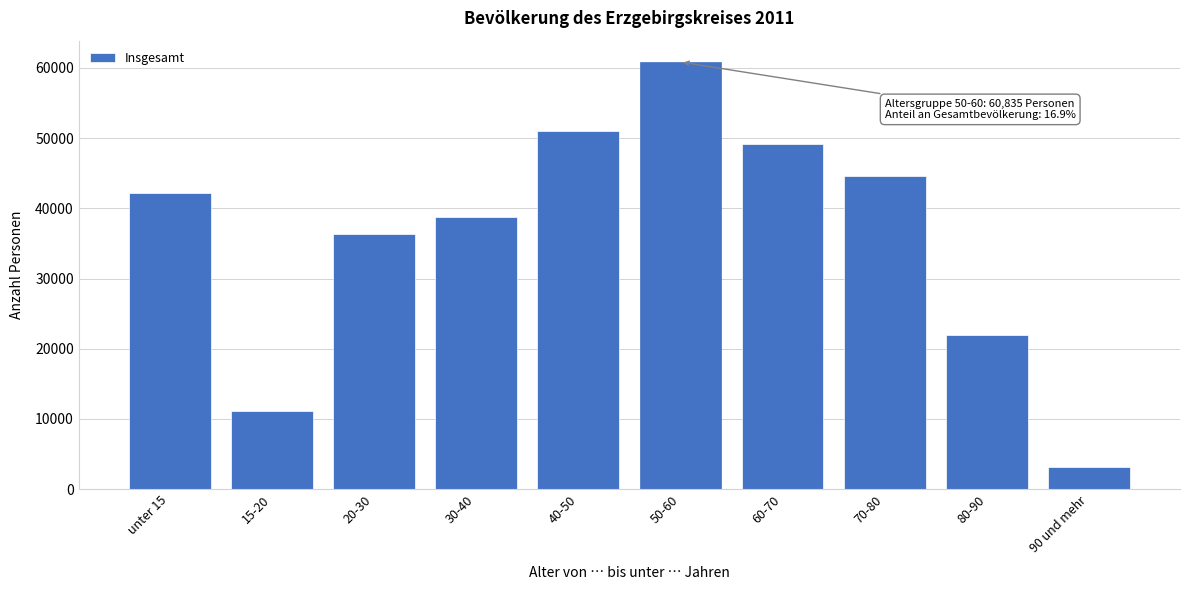

Reading right to left, extract all data points from this chart.

90 und mehr=3201	80-90=21938	70-80=44554	60-70=49212	50-60=60835	40-50=51054	30-40=38696	20-30=36293	15-20=11077	unter 15=42243